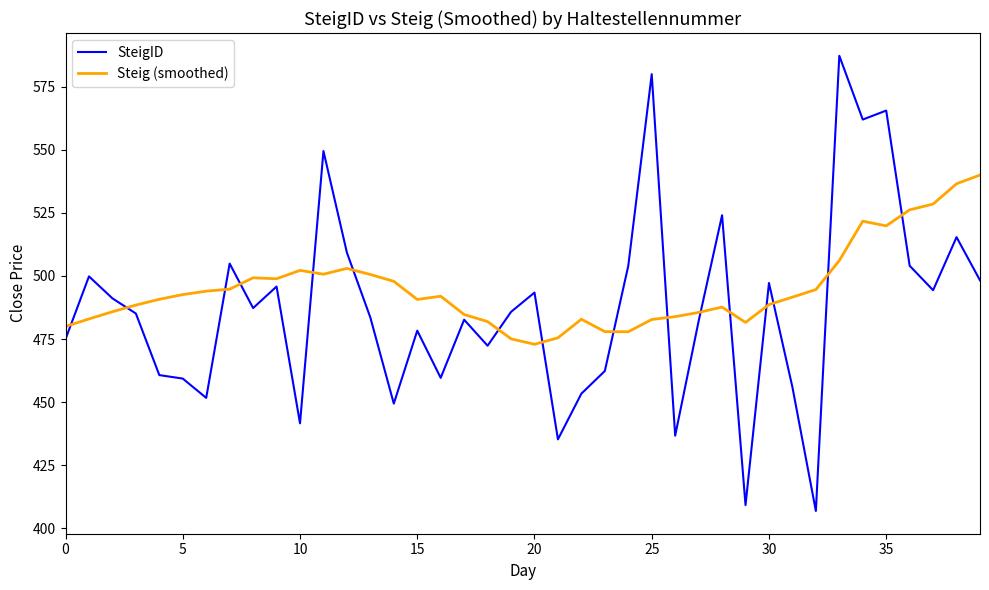

What is the minimum value for Steig (smoothed)?

472.9